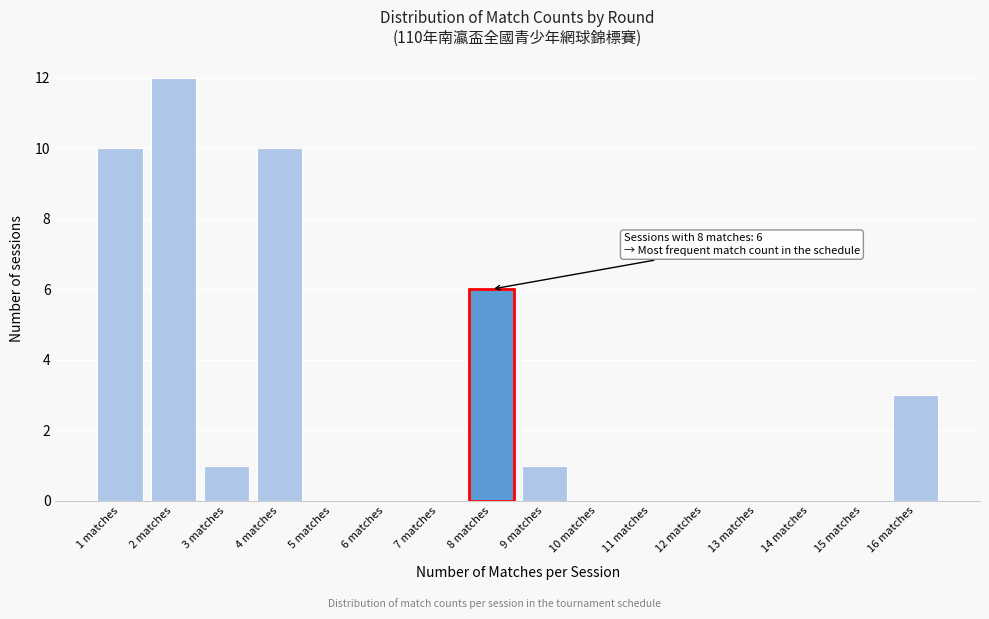

Over which range of the x-axis is the bar tallest?

1.5 to 2.5